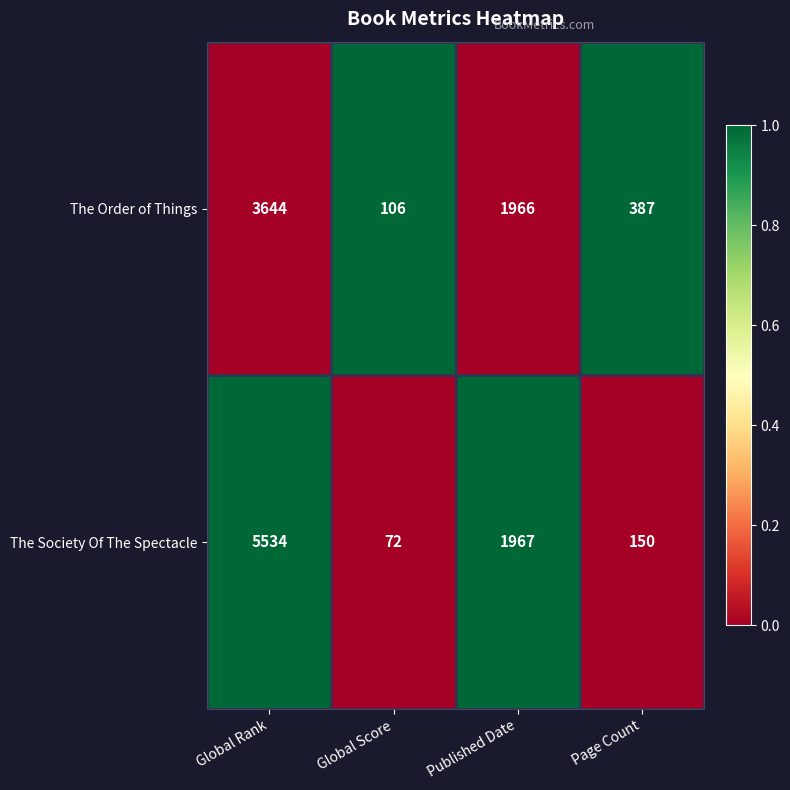

What is the total value across all series at Global Rank?

9178